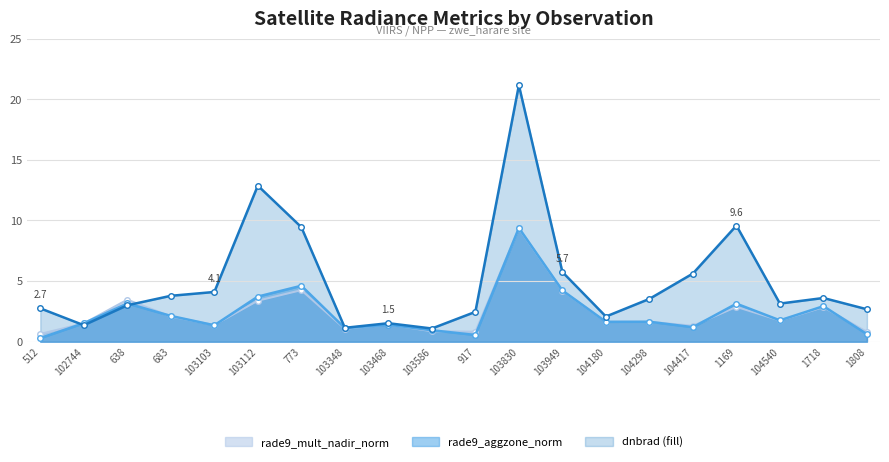

At which category is the sum across all series the highest?

103830